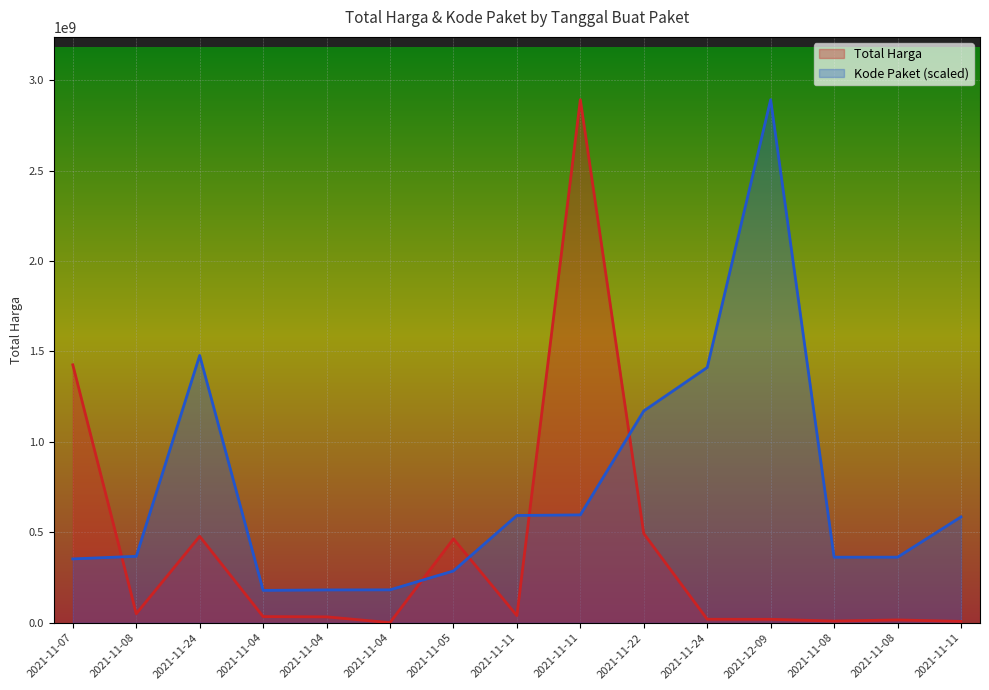

What is the sum of the Kode Paket values at 2021-11-08 and 2021-11-08?

729805830.1